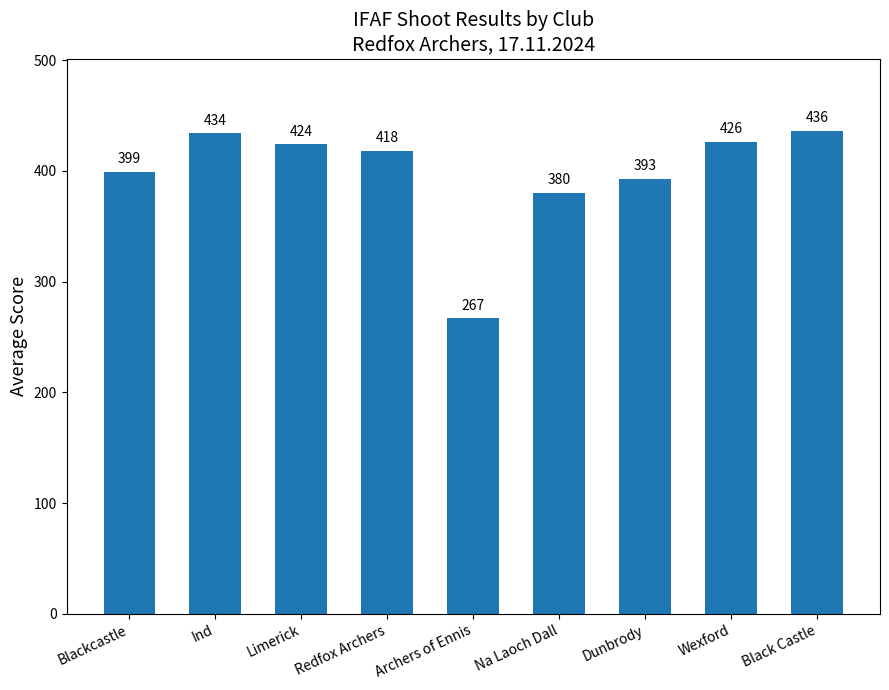

Approximately how many times larger is the value at Blackcastle compared to Archers of Ennis?

1.5